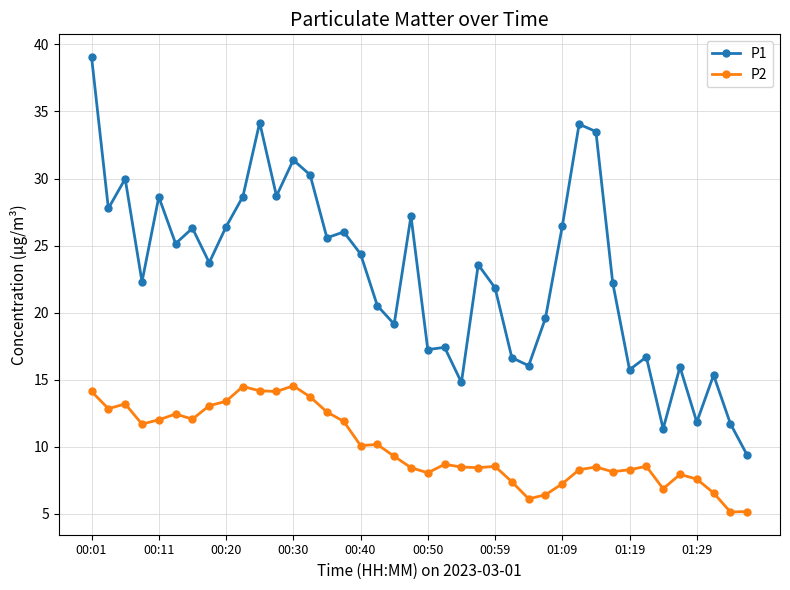

List the series in order of their peak value, highest first.

P1, P2